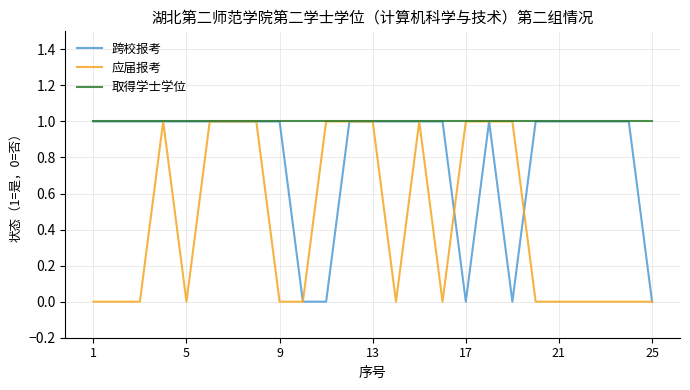

List the series in order of their overall mean, lowest first.

应届报考, 跨校报考, 取得学士学位